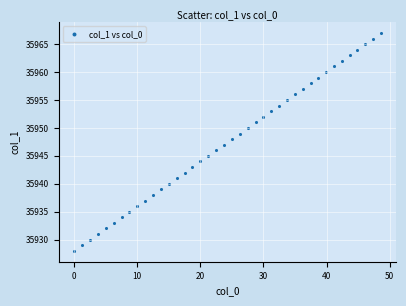

What is the range of Y values (max minus min)?

39